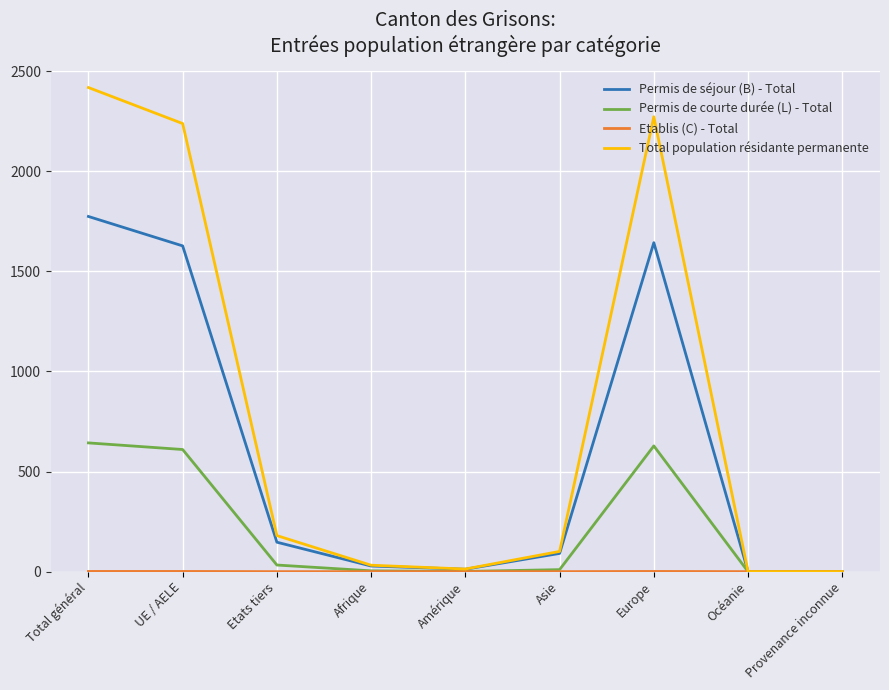

At which category is the sum across all series the highest?

Total général